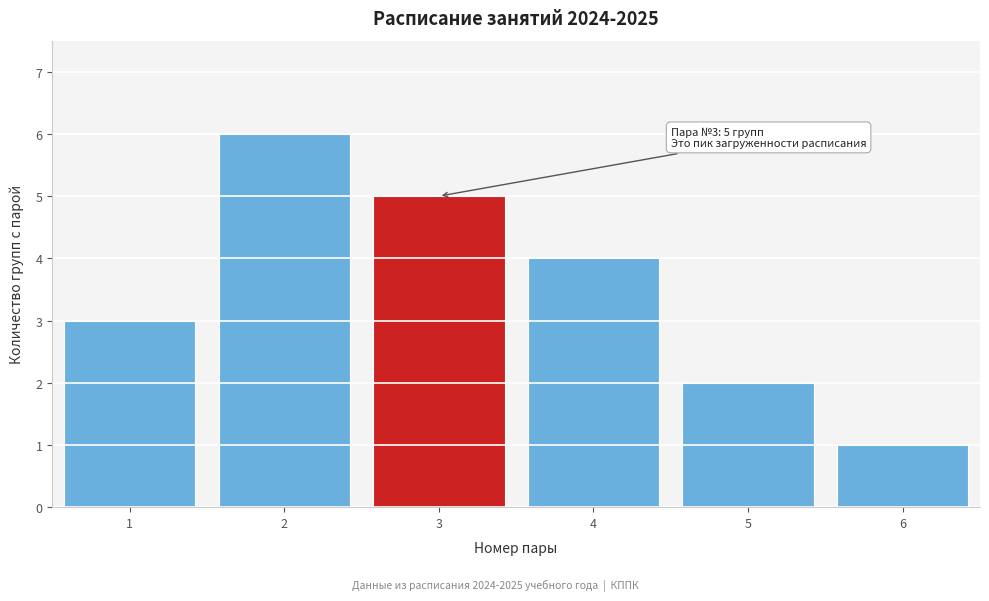

Reading left to right, transcribe all the data shown in this chart.

1=3	2=6	3=5	4=4	5=2	6=1